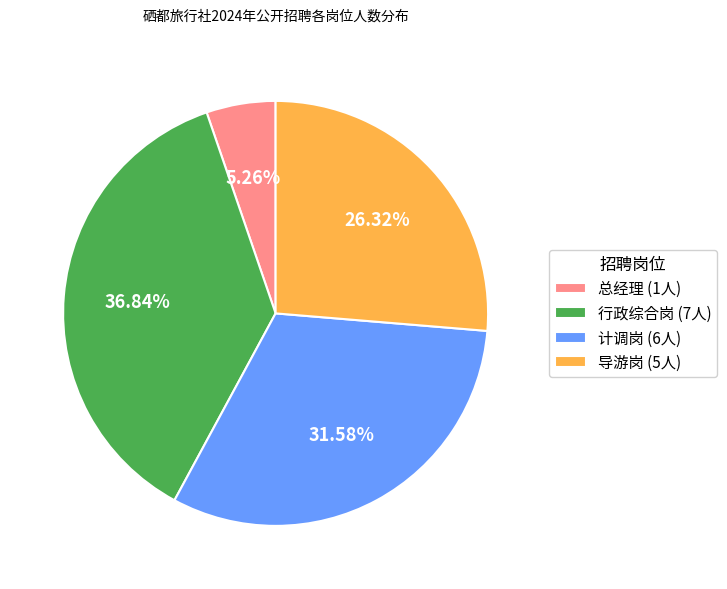

Is the sum of 导游岗 and 计调岗 greater than half?

Yes